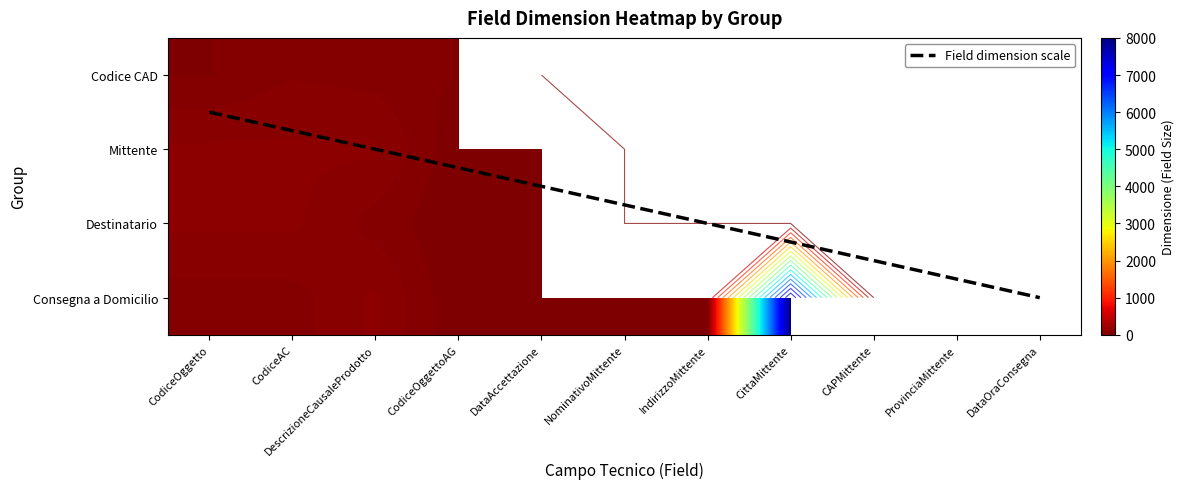

List the series in order of their peak value, highest first.

Consegna a Domicilio, Mittente, Destinatario, Codice CAD